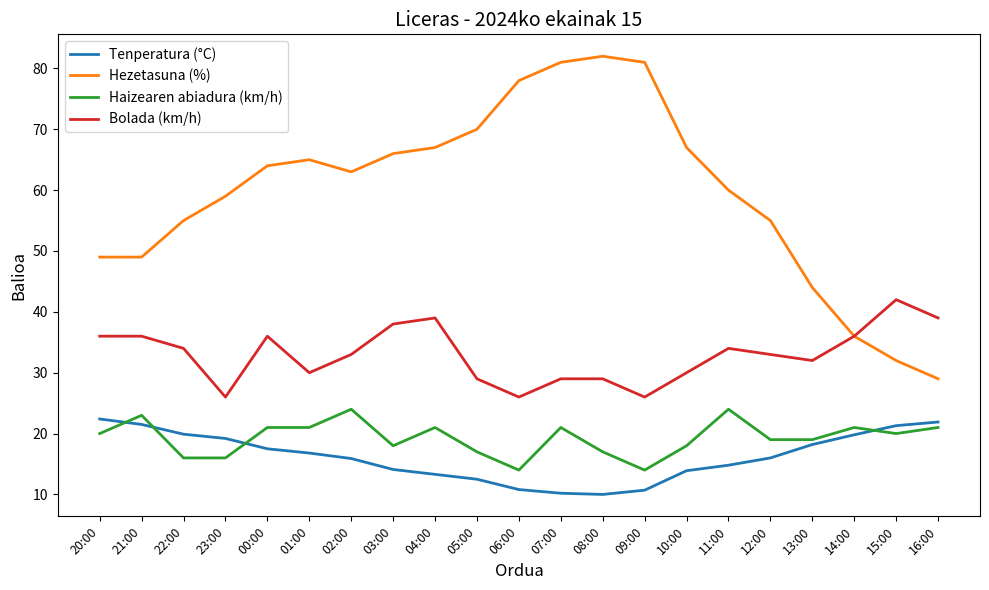

Is it true that Bolada (km/h) equals 39.0 at 04:00?

True